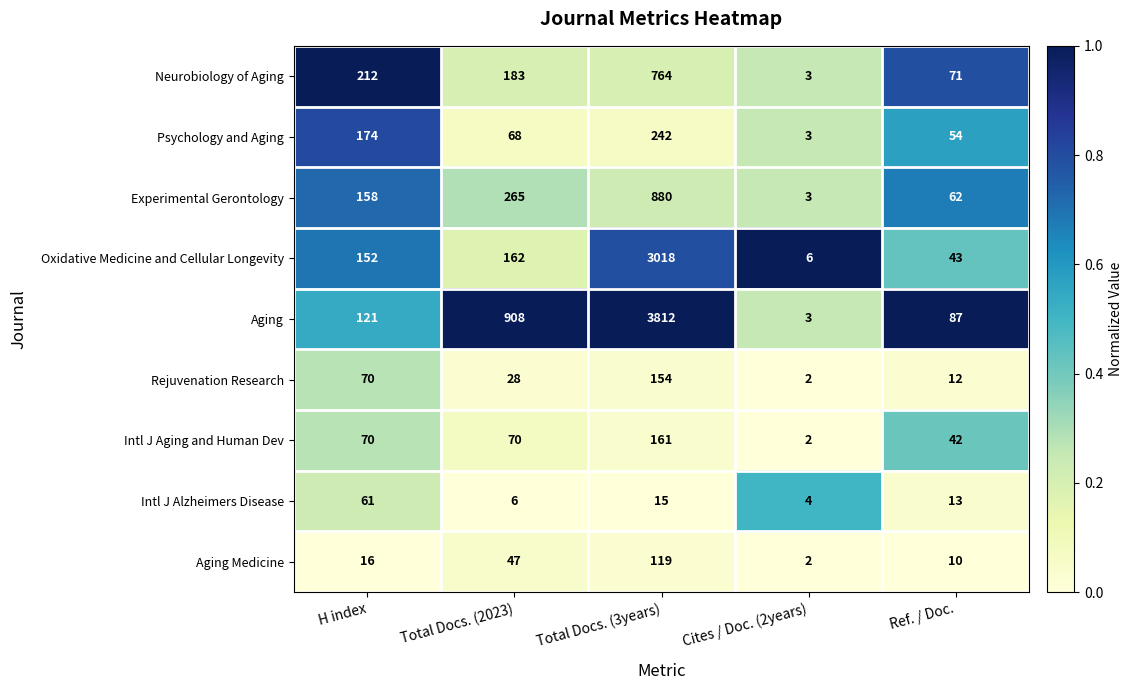

At which label is Neurobiology of Aging closest to 383?

H index